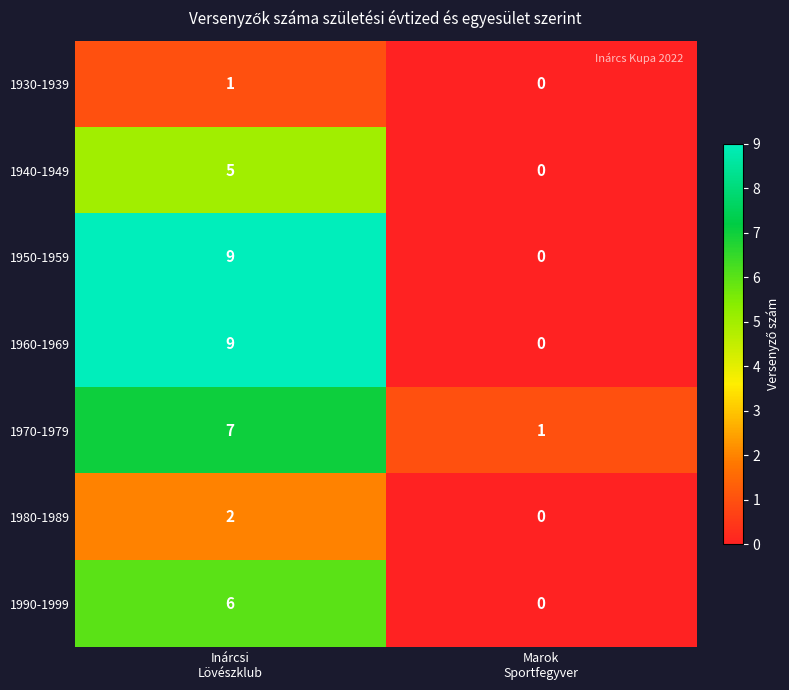

What is the sum of all 1940-1949 values?

5